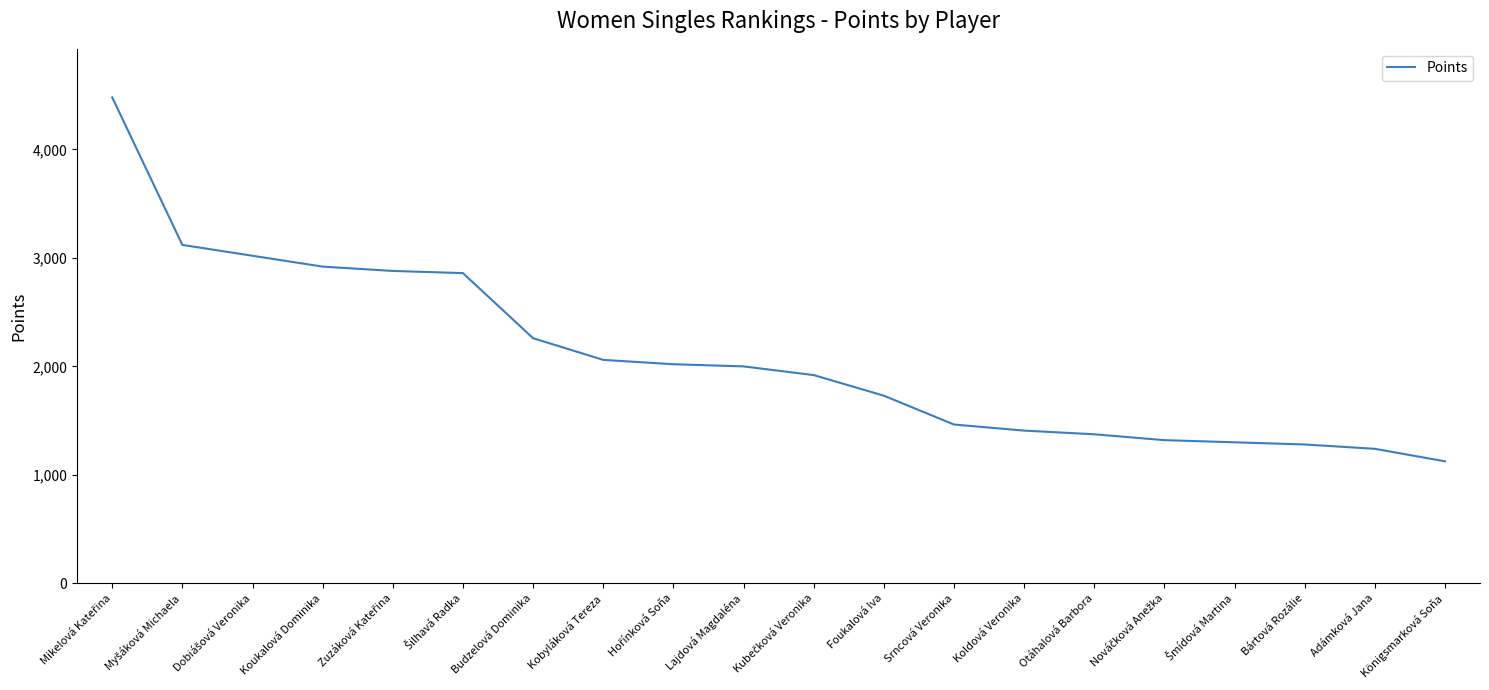

How many values are below 2000?

10